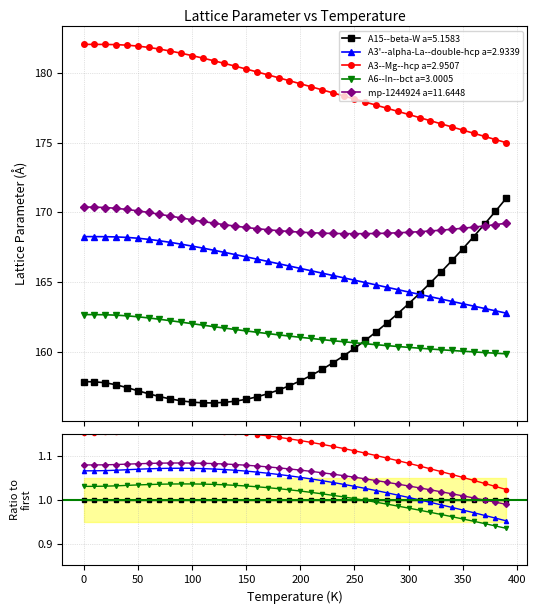

True or false: A15--beta-W a=5.1583 and A3--Mg--hcp a=2.9507 cross at least once.

False